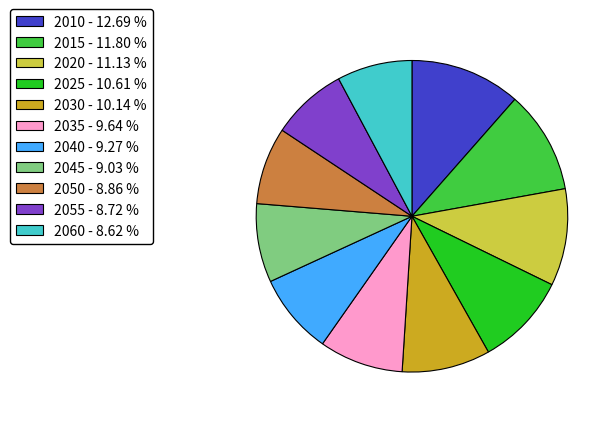

The 2015 slice represents 1% of the pie. True or false?

False